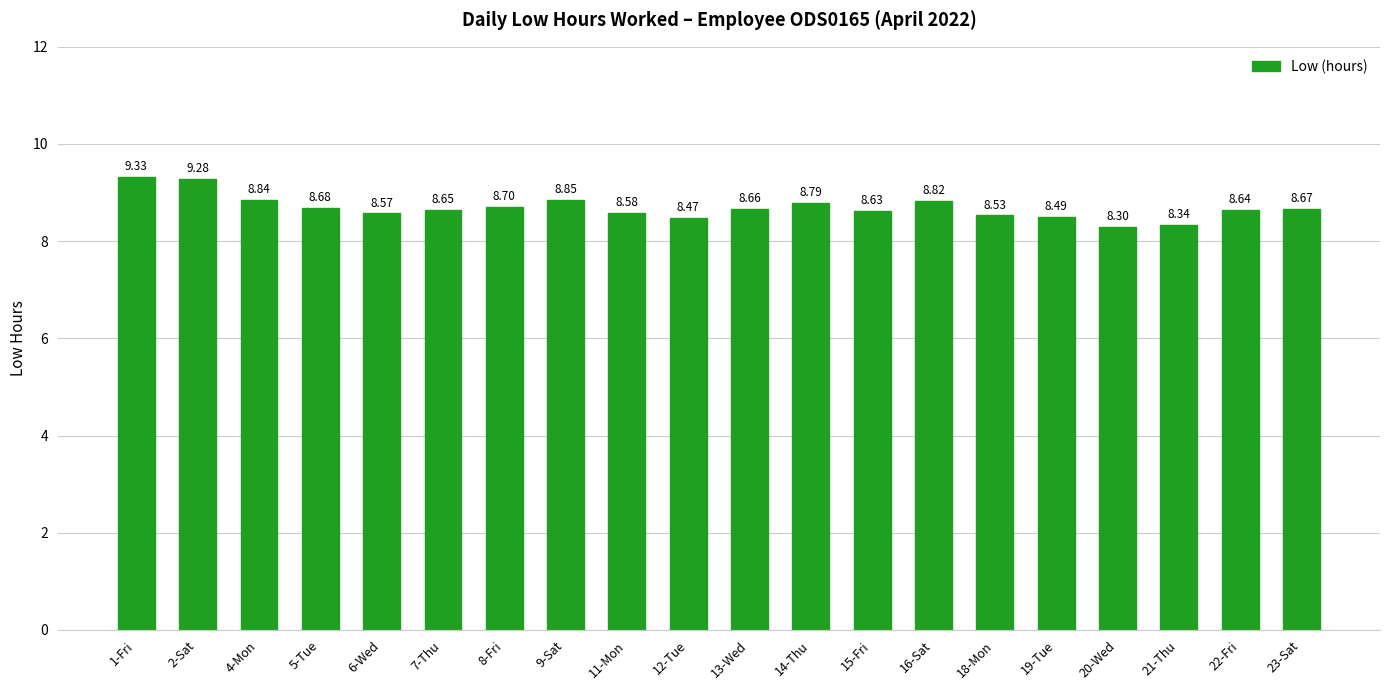

Rank the categories by value from lowest to highest.

20-Wed, 21-Thu, 12-Tue, 19-Tue, 18-Mon, 6-Wed, 11-Mon, 15-Fri, 22-Fri, 7-Thu, 13-Wed, 23-Sat, 5-Tue, 8-Fri, 14-Thu, 16-Sat, 4-Mon, 9-Sat, 2-Sat, 1-Fri